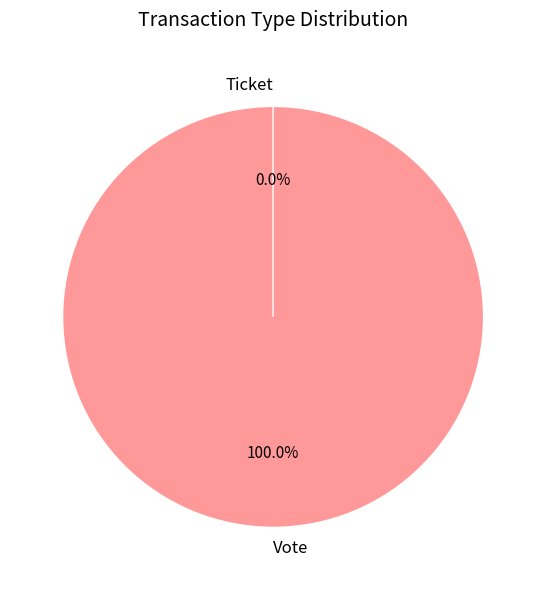

What is the largest slice in the pie chart?

Vote